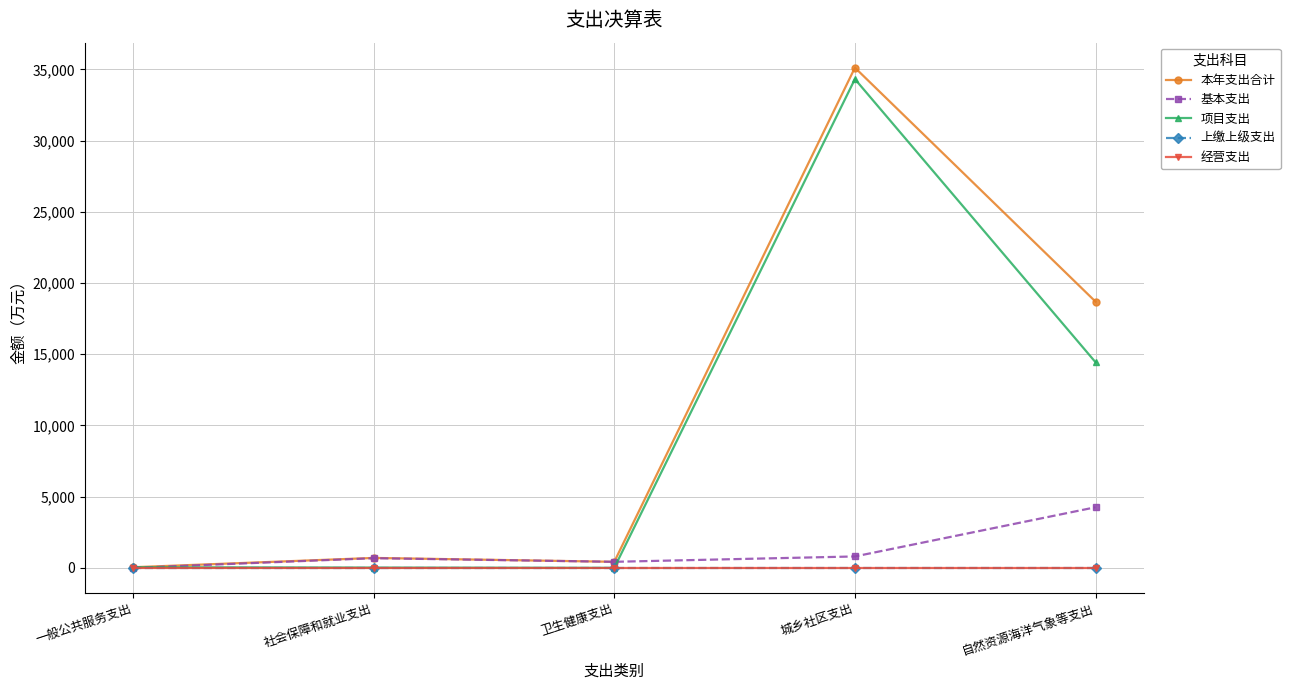

Which series has the widest spread of values?

本年支出合计